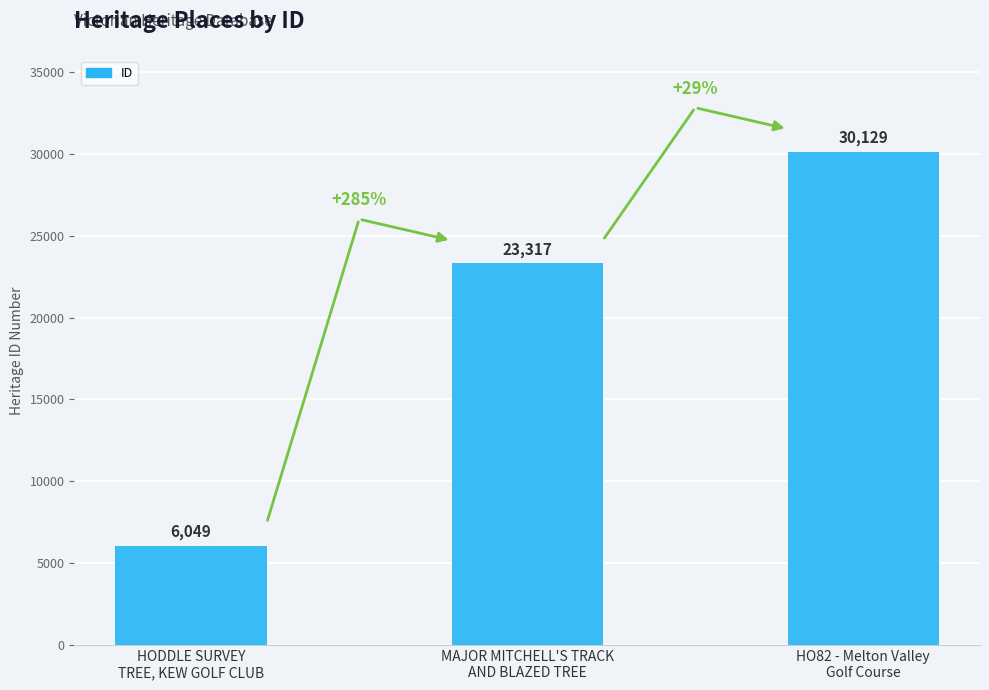

How many series are shown in this chart?

1